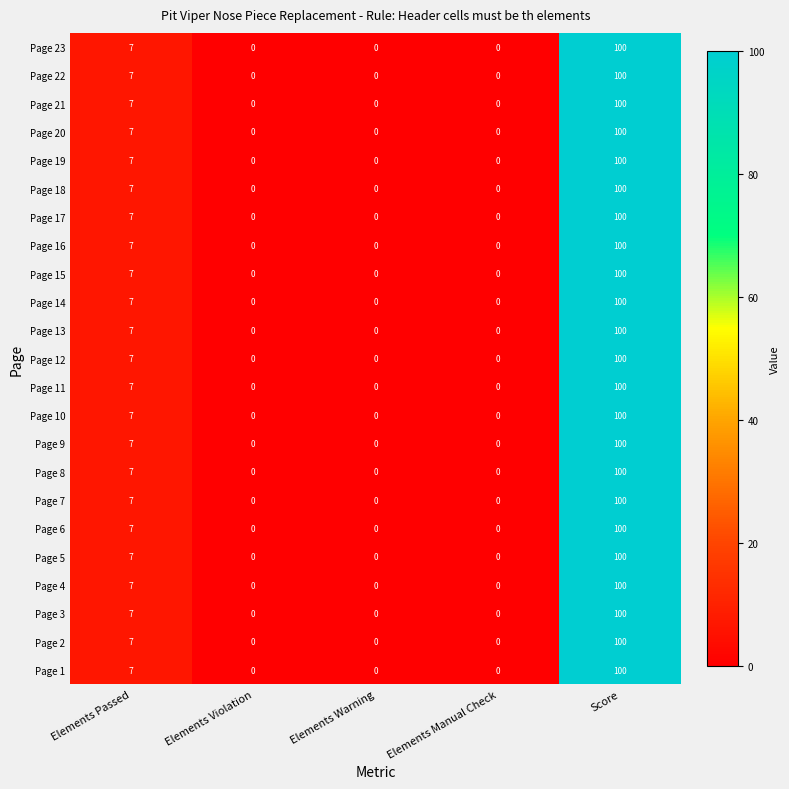

Is the value of Page 6 at Elements Warning greater than the value of Page 23 at Score?

No